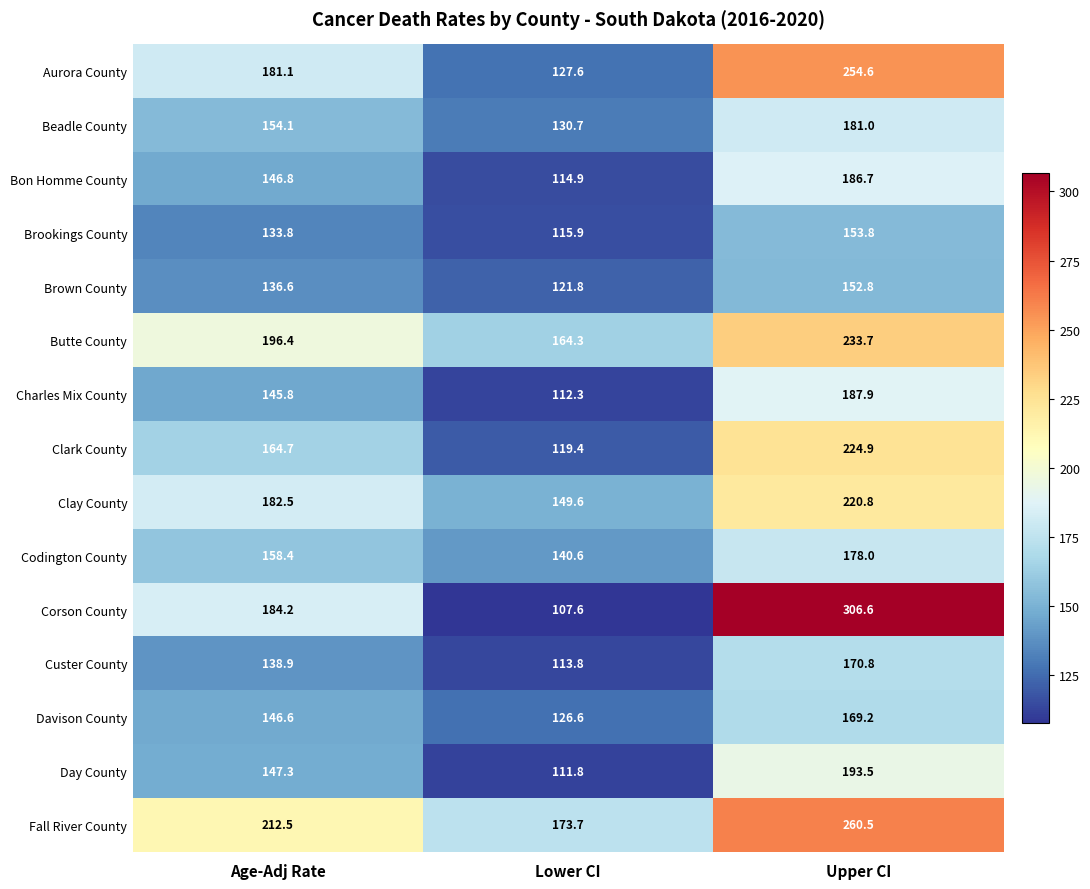

Which series has the largest total across all categories?

Fall River County